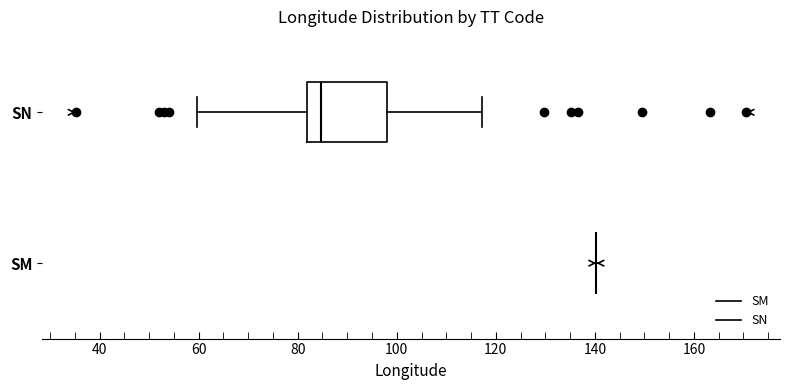

Reading bottom to top, read every box against the x-axis: the position of its median line, the range the box covers, and the ends of its whiskers. The values are not printed on the chart, so give them approximately, as read against the axis.

SM: box collapsed to a line at 140, whiskers 140 to 140
SN: median 84, box 82 to 98, whiskers 60 to 118